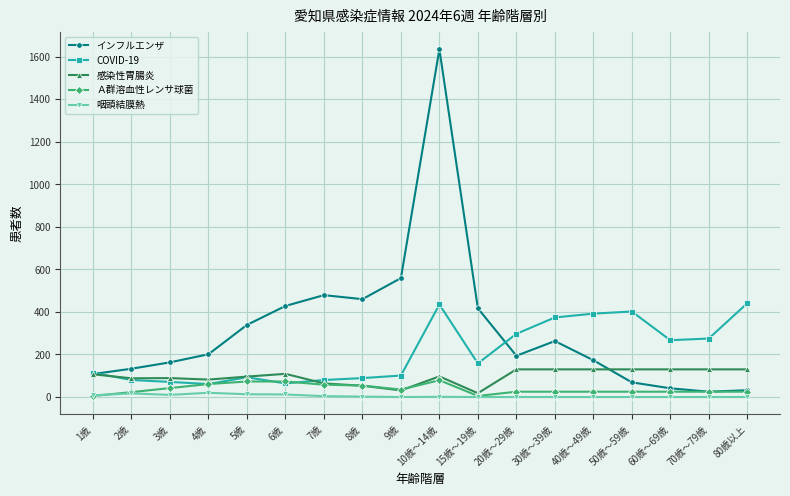

What position from the left is 3歳?

3